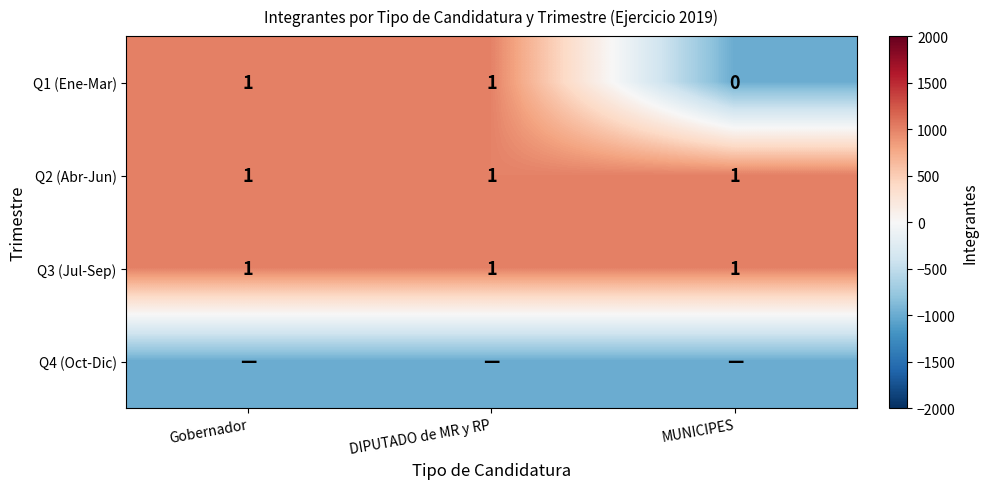

What is the greatest value displayed?

1000